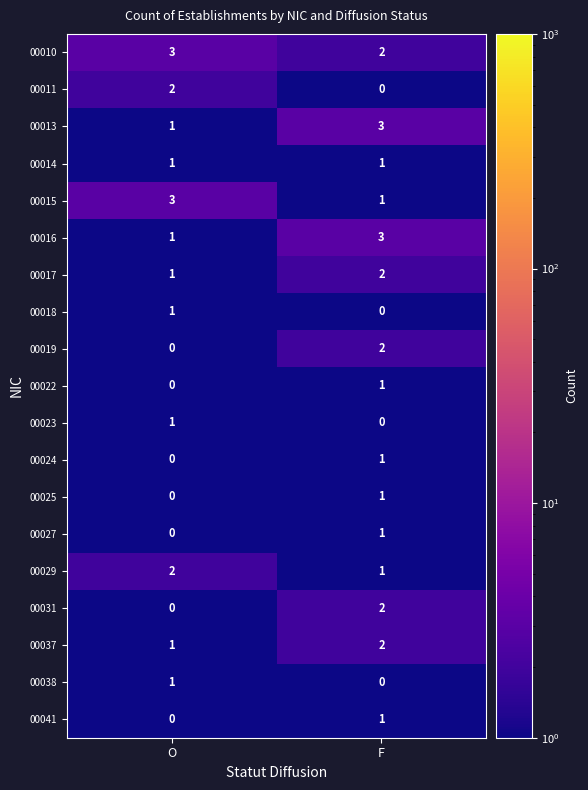

Which series has the largest total across all categories?

00010